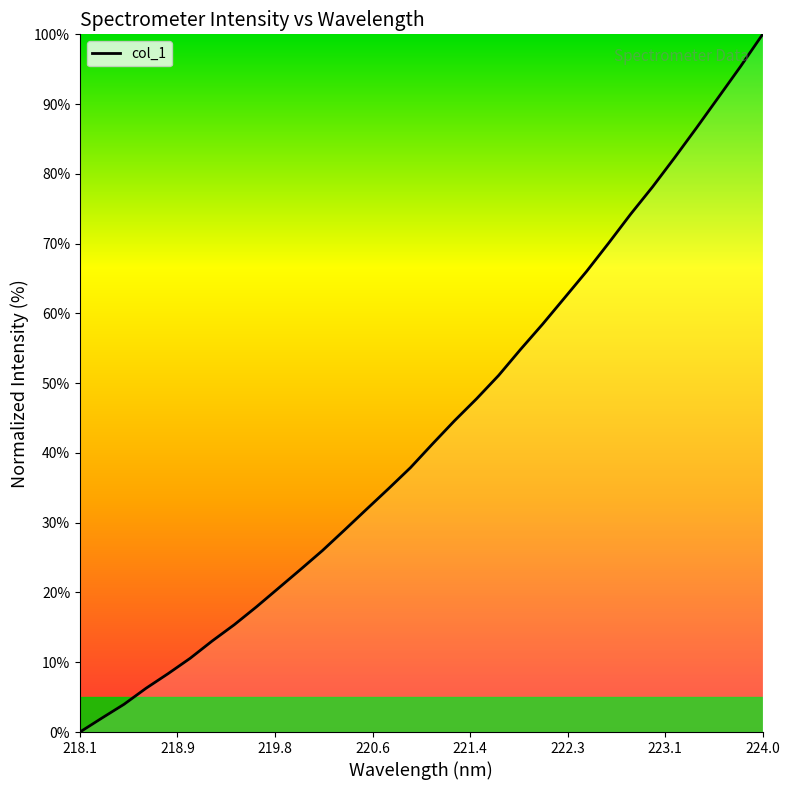

What is the difference between the maximum and minimum values?

100.0